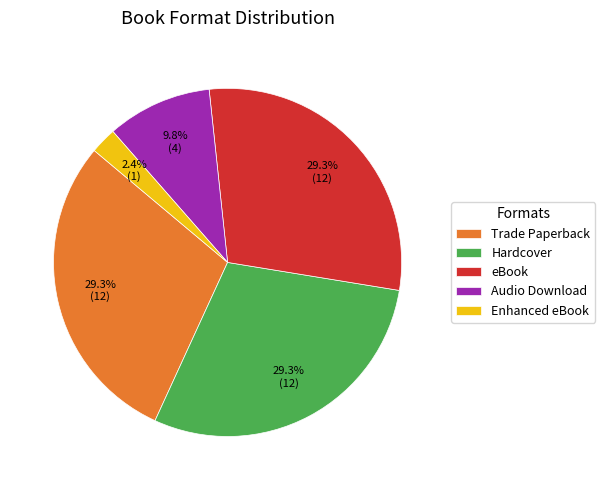

Is it true that Trade Paperback is 29% of the pie?

True